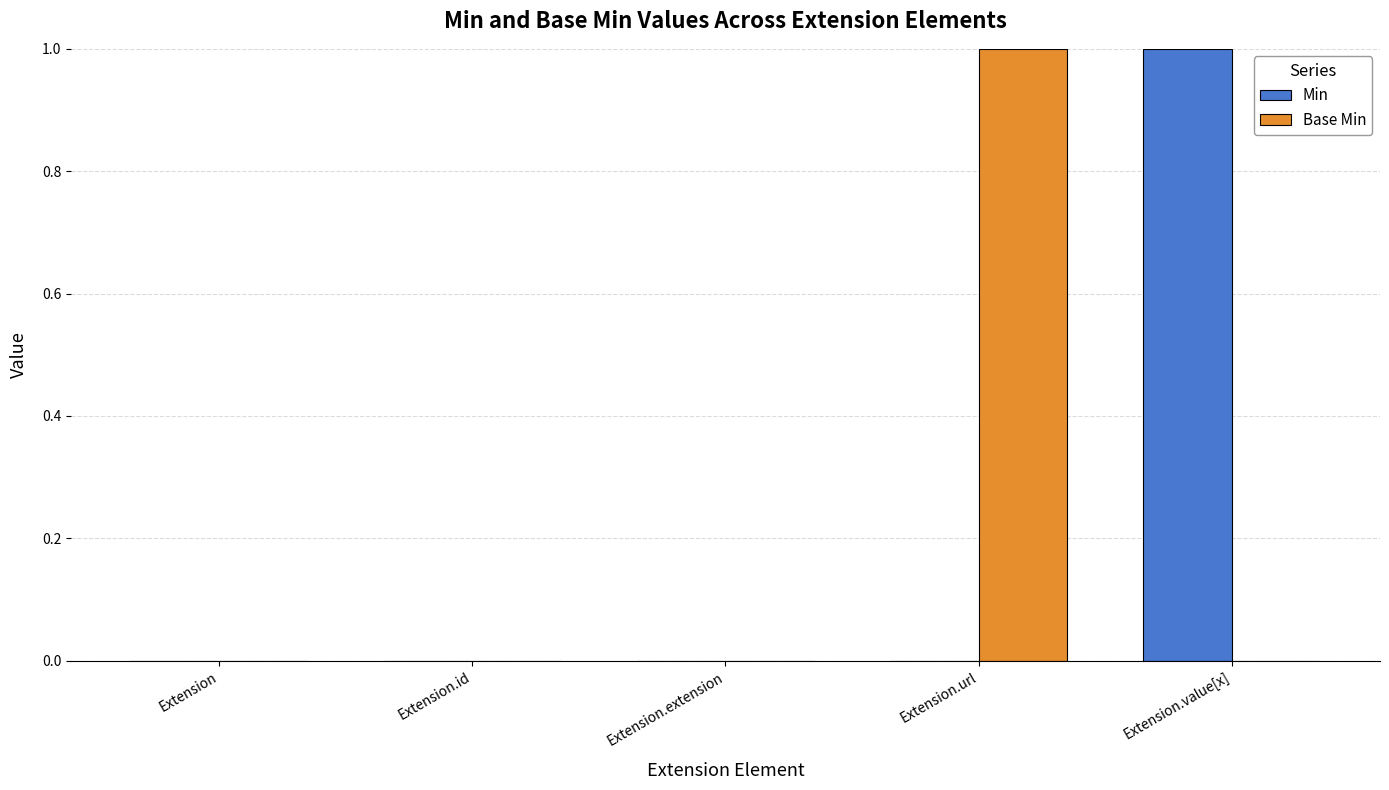

The value of Base Min at Extension.extension is 0. True or false?

True